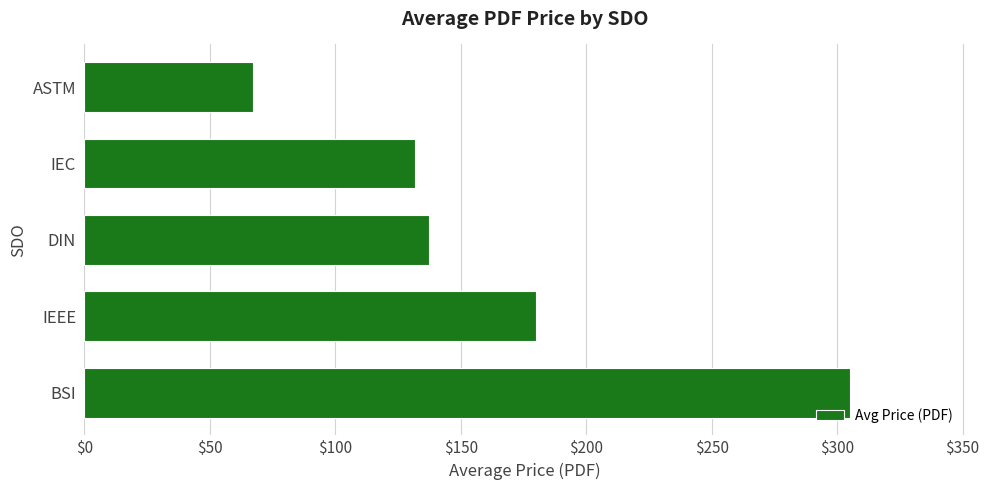

What is the change in value from IEEE to IEC?

-48.3